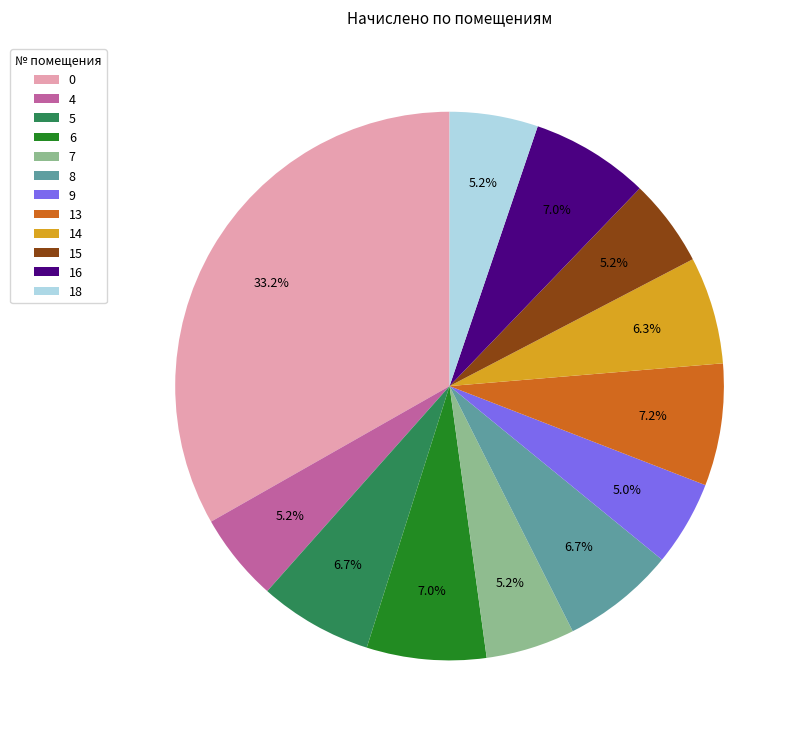

Do 9 and 14 together represent more than half of the pie?

No